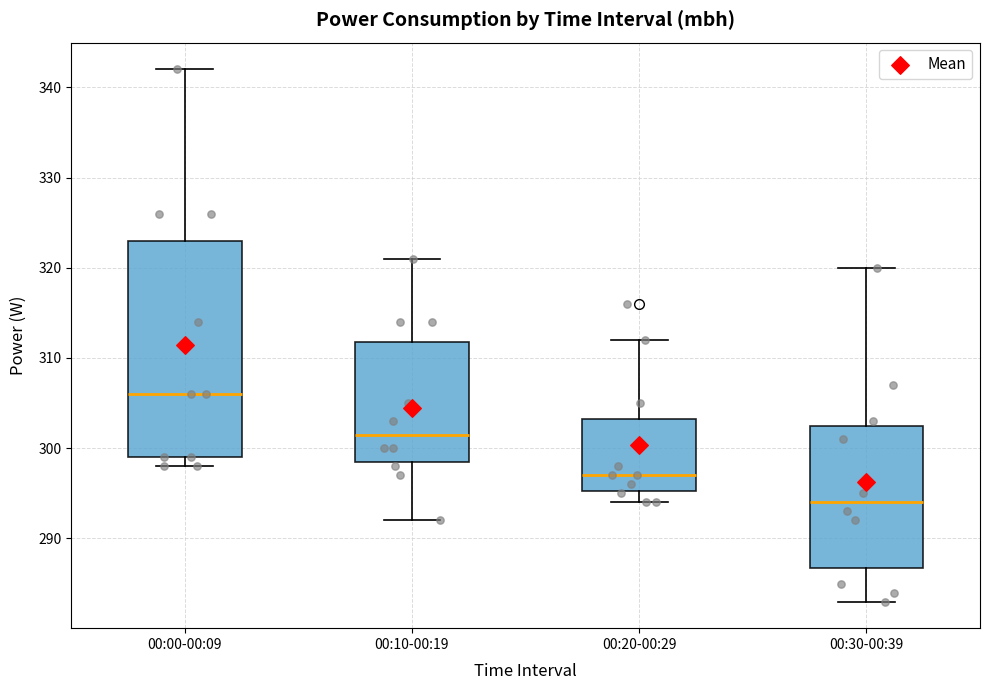

Reading left to right, transcribe this box plot: for each box, give where its median line is, the range the box spans, and where its two whiskers end, as read against the y-axis. The values are not printed on the chart, so give them approximately, as read against the axis.

00:00-00:09: median 306, box 299 to 323, whiskers 298 to 342
00:10-00:19: median 302, box 299 to 312, whiskers 292 to 321
00:20-00:29: median 297, box 295 to 303, whiskers 294 to 312
00:30-00:39: median 294, box 287 to 303, whiskers 283 to 320